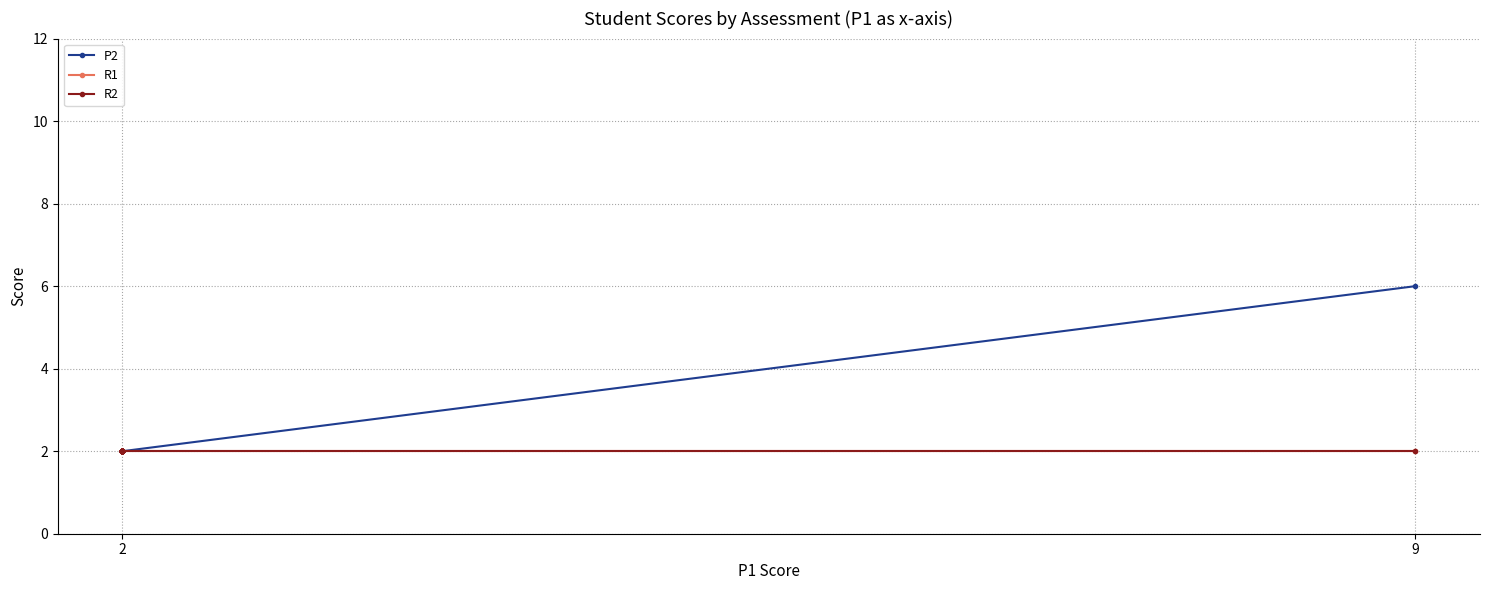

True or false: R1 has more than 1 points higher than both neighbors.

False